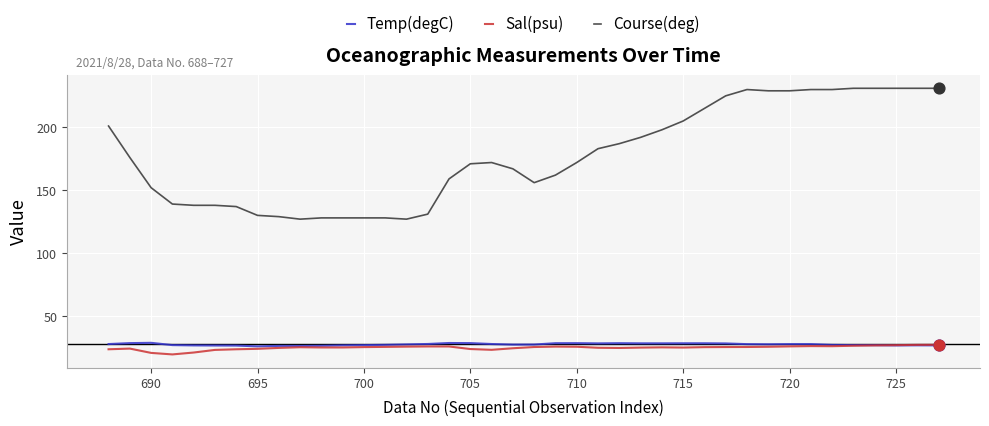

At how many categories does at least one series exceed 65?

40